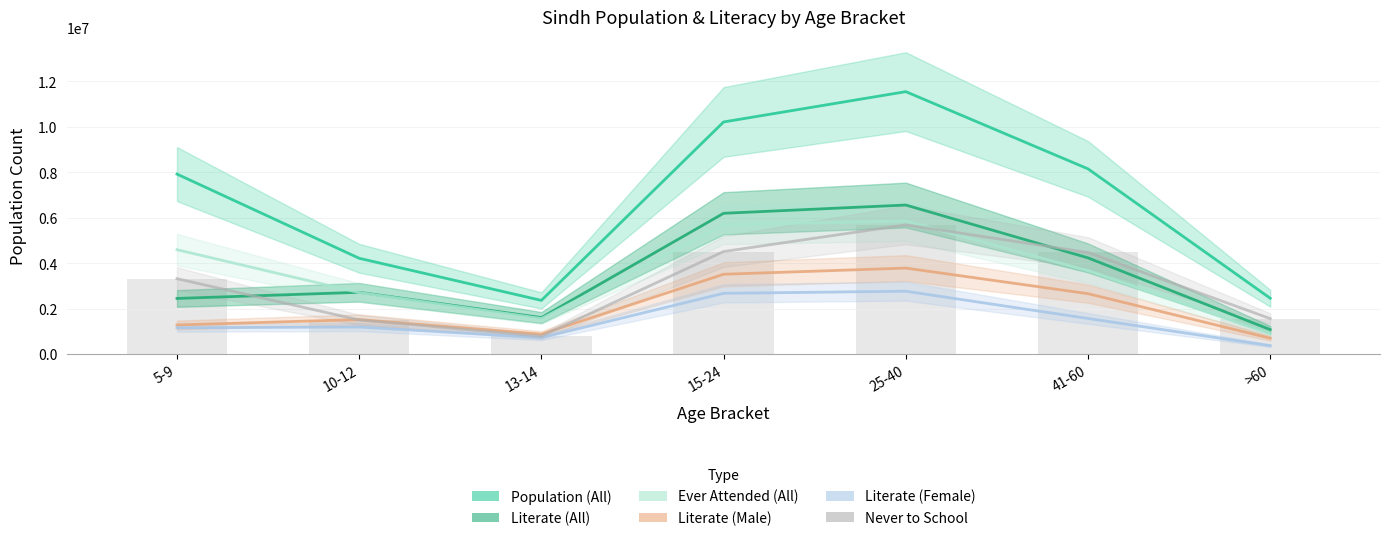

Reading left to right, what are all the values shown in this chart?

Population (All): 7926474	4222229	2369587	10219410	11552695	8156251	2464086
Literate (All): 2455588	2726143	1614486	6201239	6565005	4240192	1084327
Ever Attended (All): 4600495	2713651	1573318	5699883	5859647	3678261	895035
Literate (Male): 1288631	1526985	883496	3519959	3790774	2665076	706274
Literate (Female): 1166957	1199158	730915	2680784	2773546	1574833	378011
Never to School: 3325979	1508578	796269	4519527	5693048	4477990	1569051